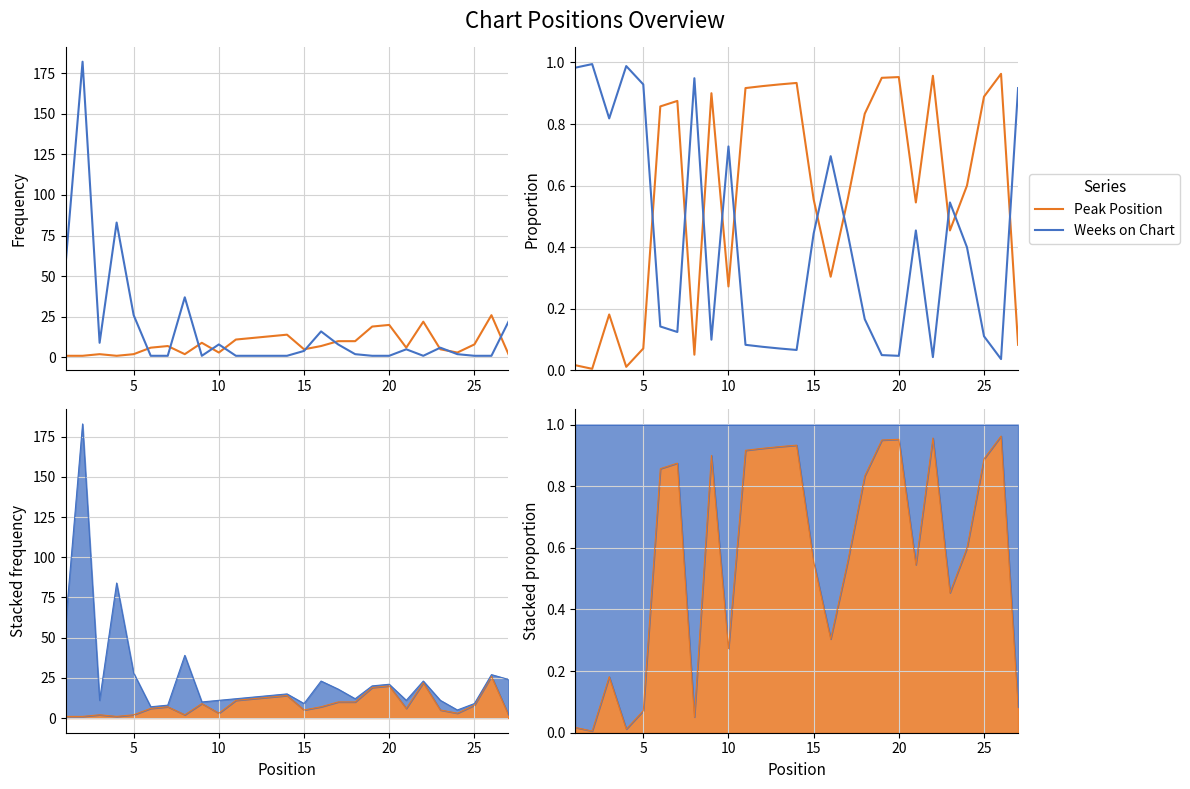

What are all the series names shown in the legend?

Peak Position, Weeks on Chart